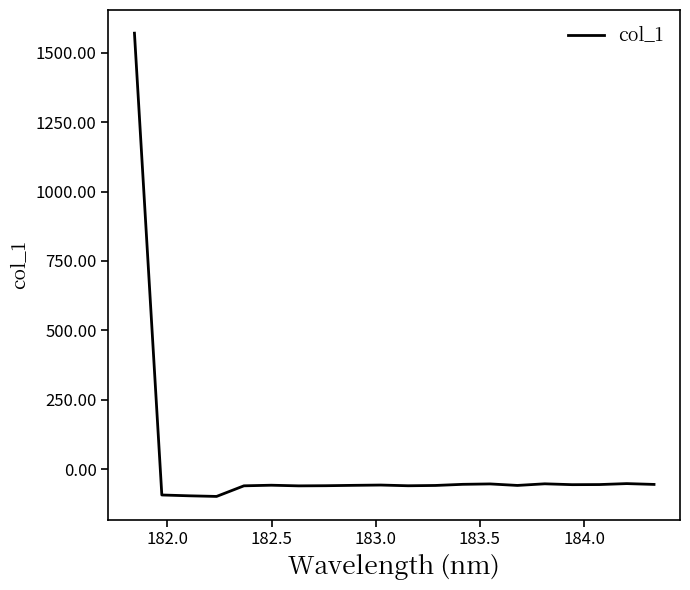

What is the minimum value shown in the chart?

-98.8